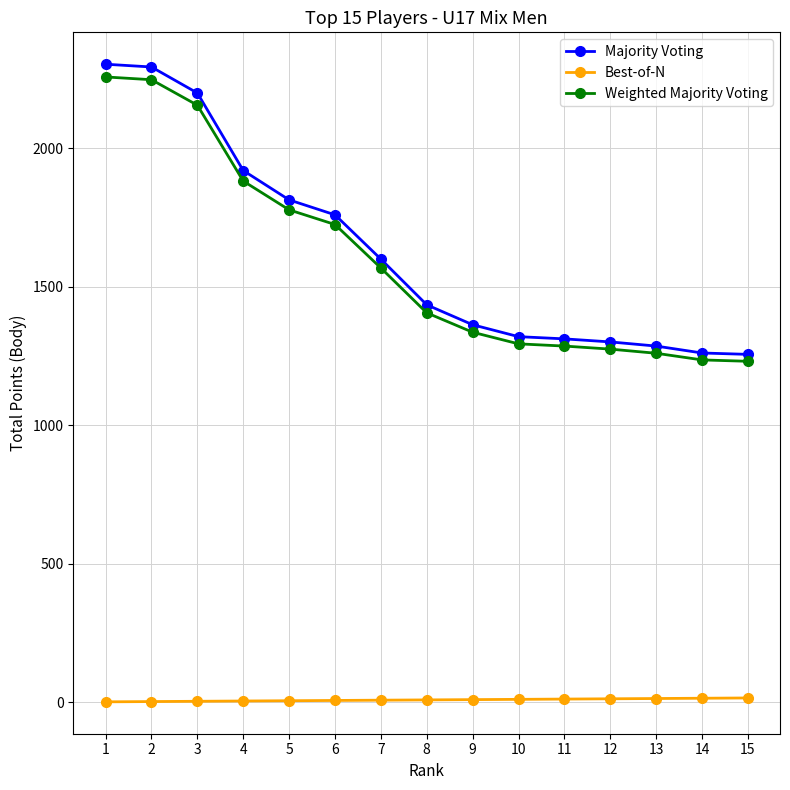

How many values in the Majority Voting series are below 1435?

7